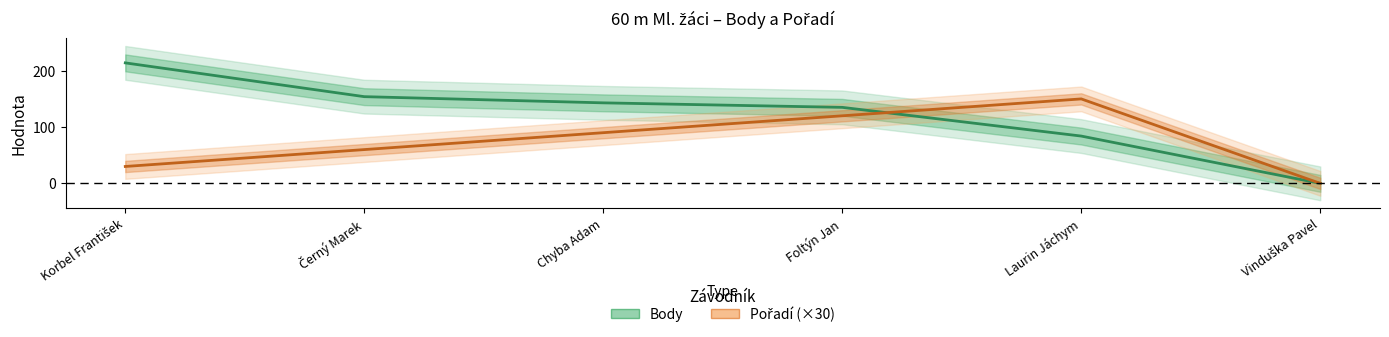

What is the difference between the maximum and minimum values in the Body series?

214